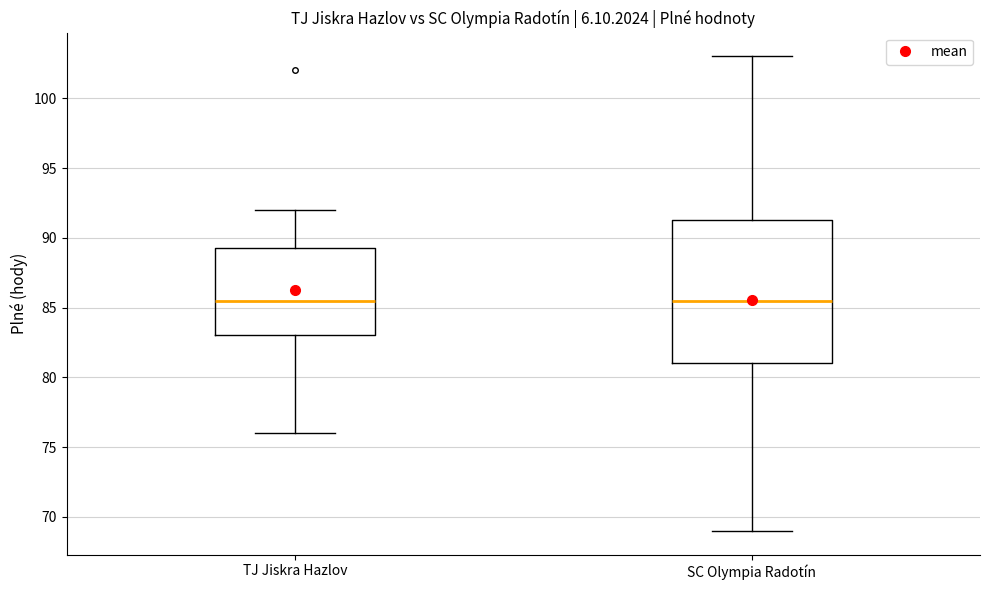

Which box is the tallest, from its lower edge to its upper edge?

SC Olympia Radotín